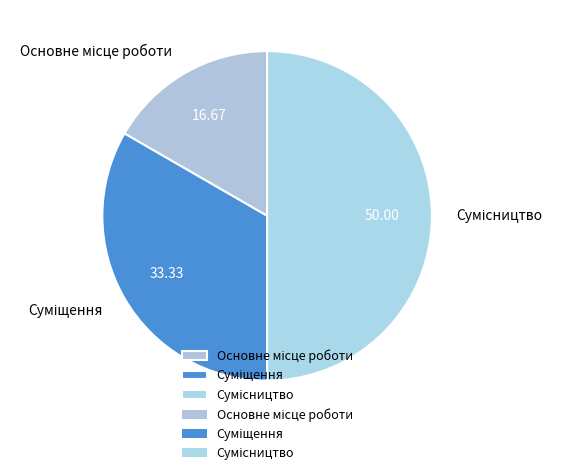

To the nearest percent, what percentage of the pie is Суміщення?

33%